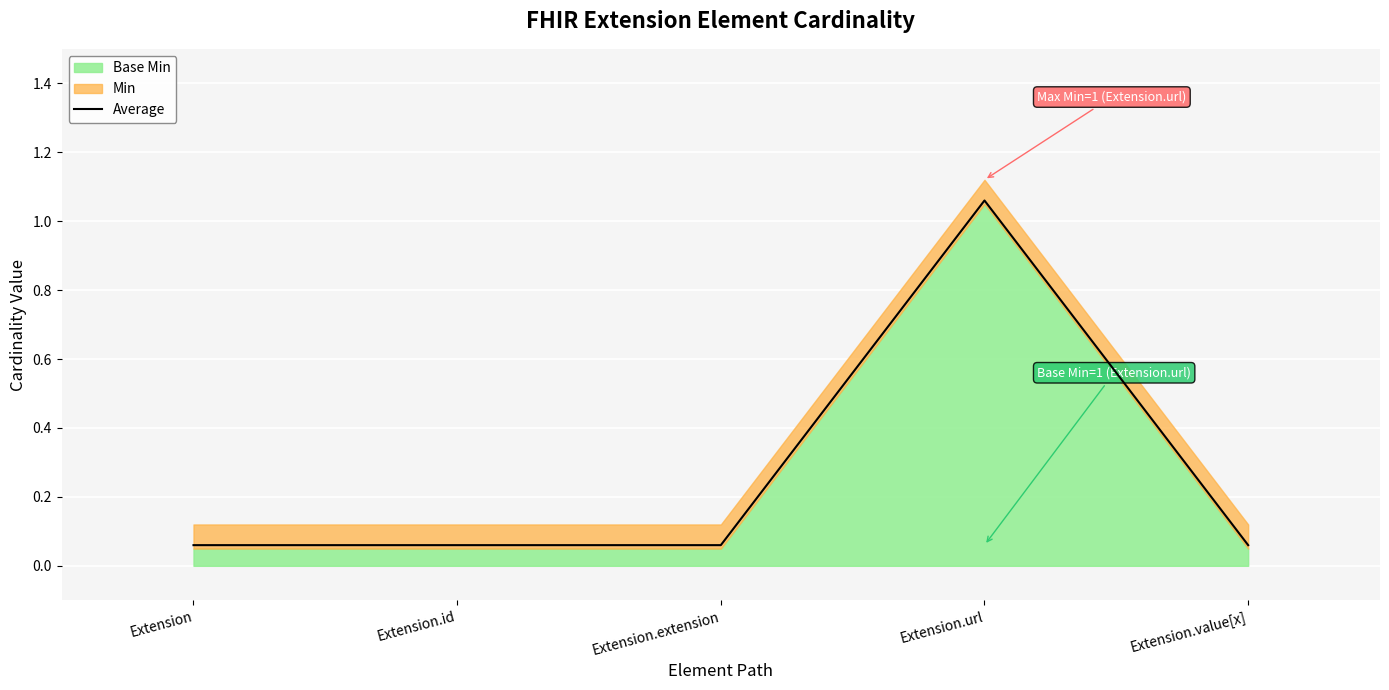

True or false: there are more than 1 points higher than both neighbors.

False